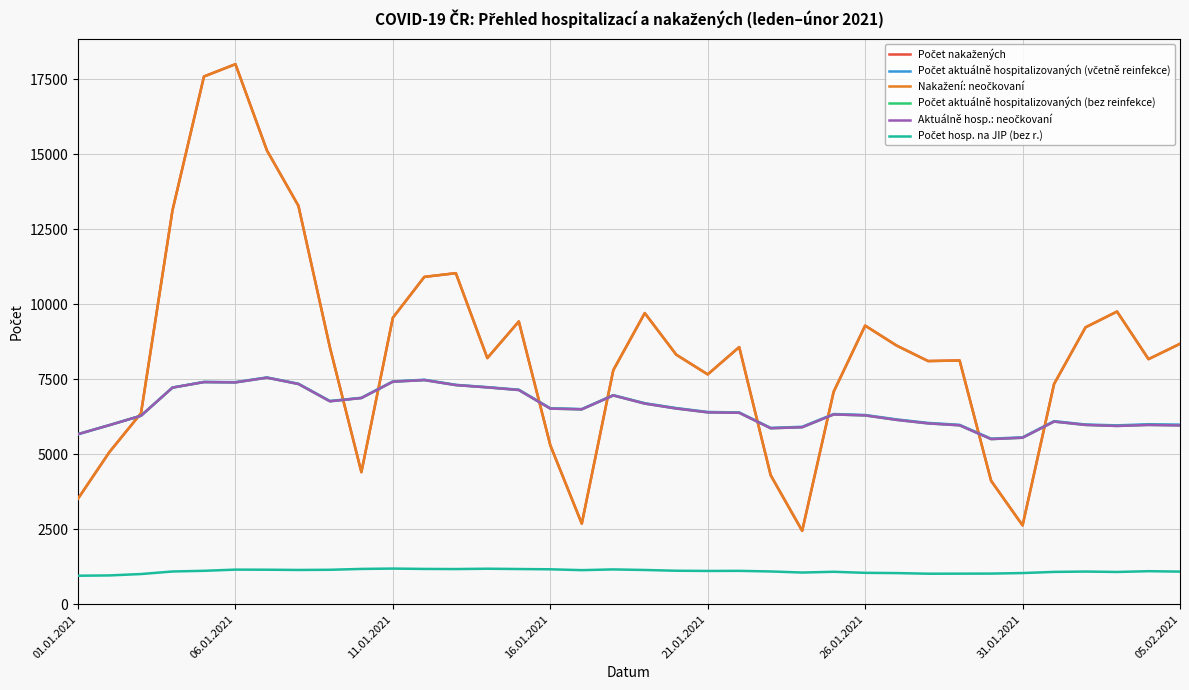

What is the minimum value shown in the chart?

950